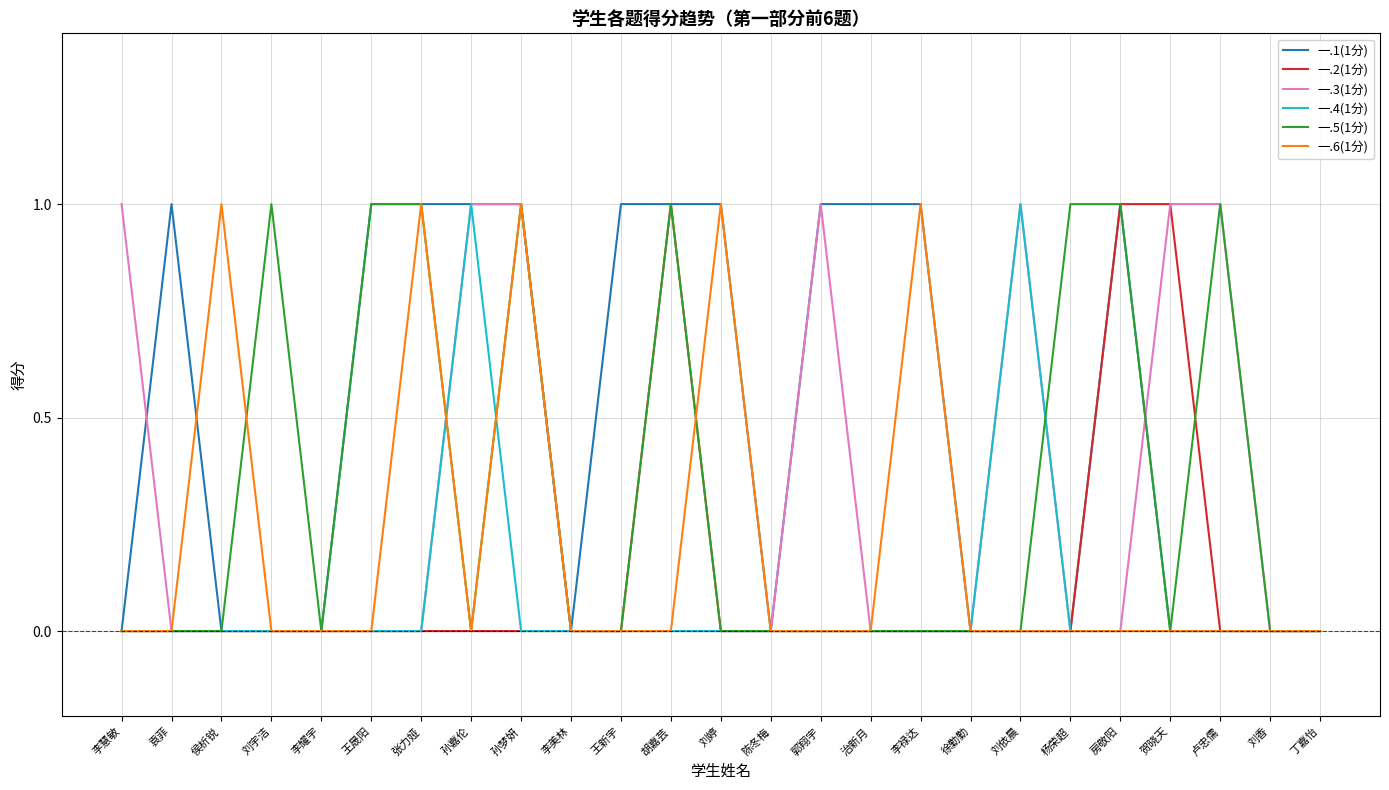

At which category is the sum across all series the highest?

孙梦妍